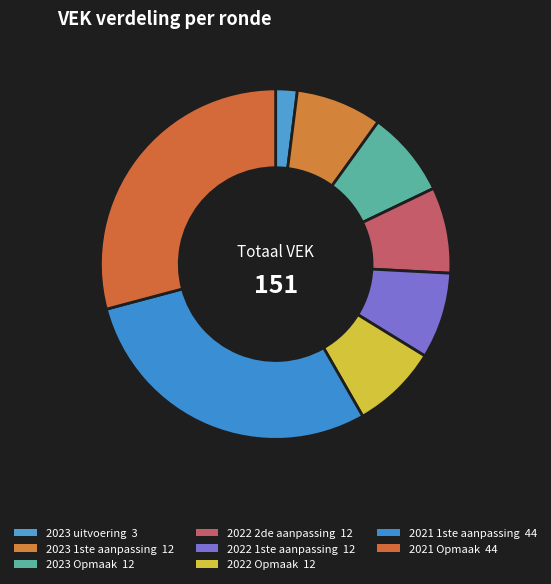

Approximately how many times larger is the value at 2023 1ste aanpassing compared to 2023 uitvoering?

4.0